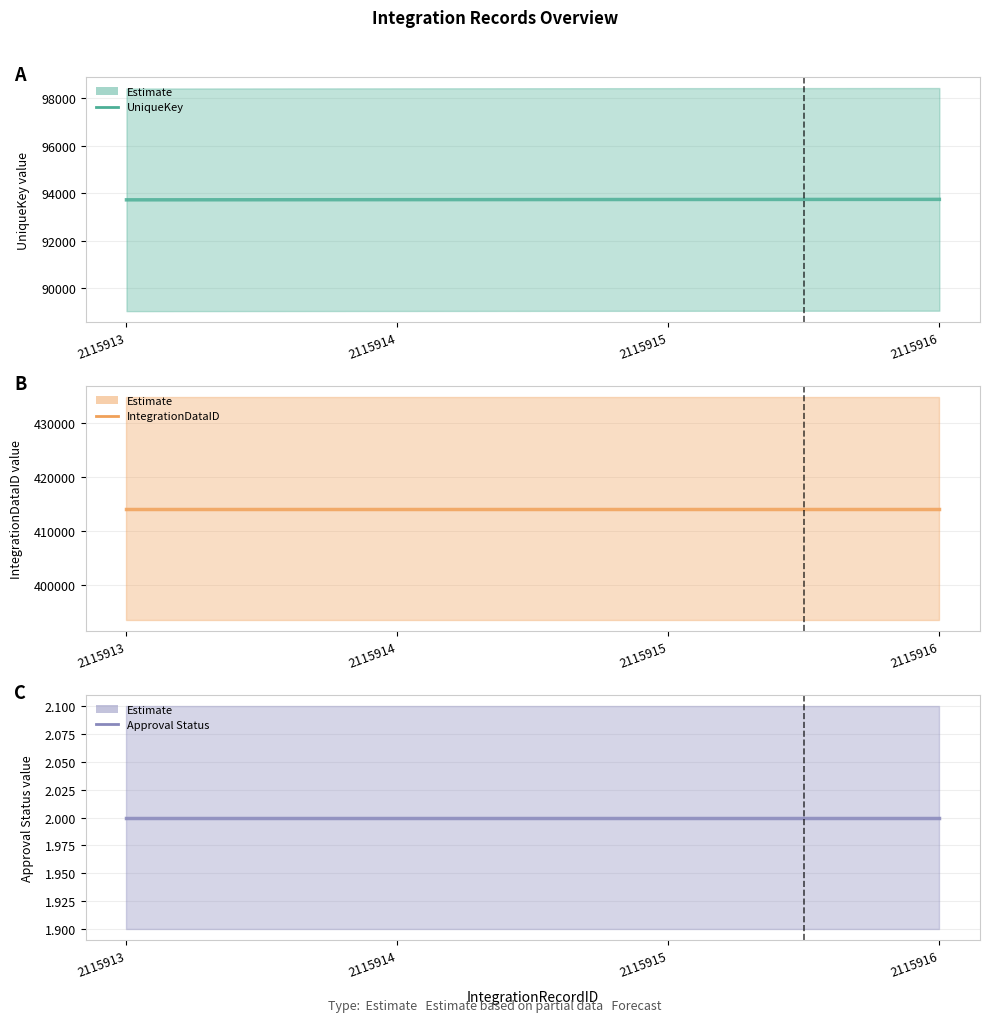

True or false: UniqueKey and Approval Status cross at least once.

False